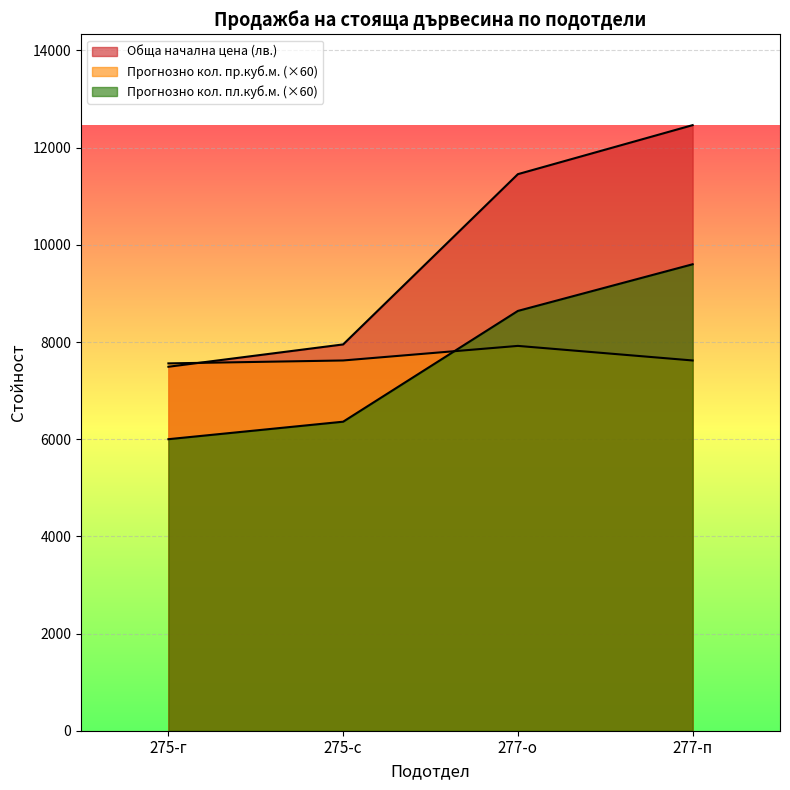

Rank the series at 277-п from lowest to highest value.

Прогнозно кол. пр.куб.м., Прогнозно кол. пл.куб.м., Обща начална цена (лв.)